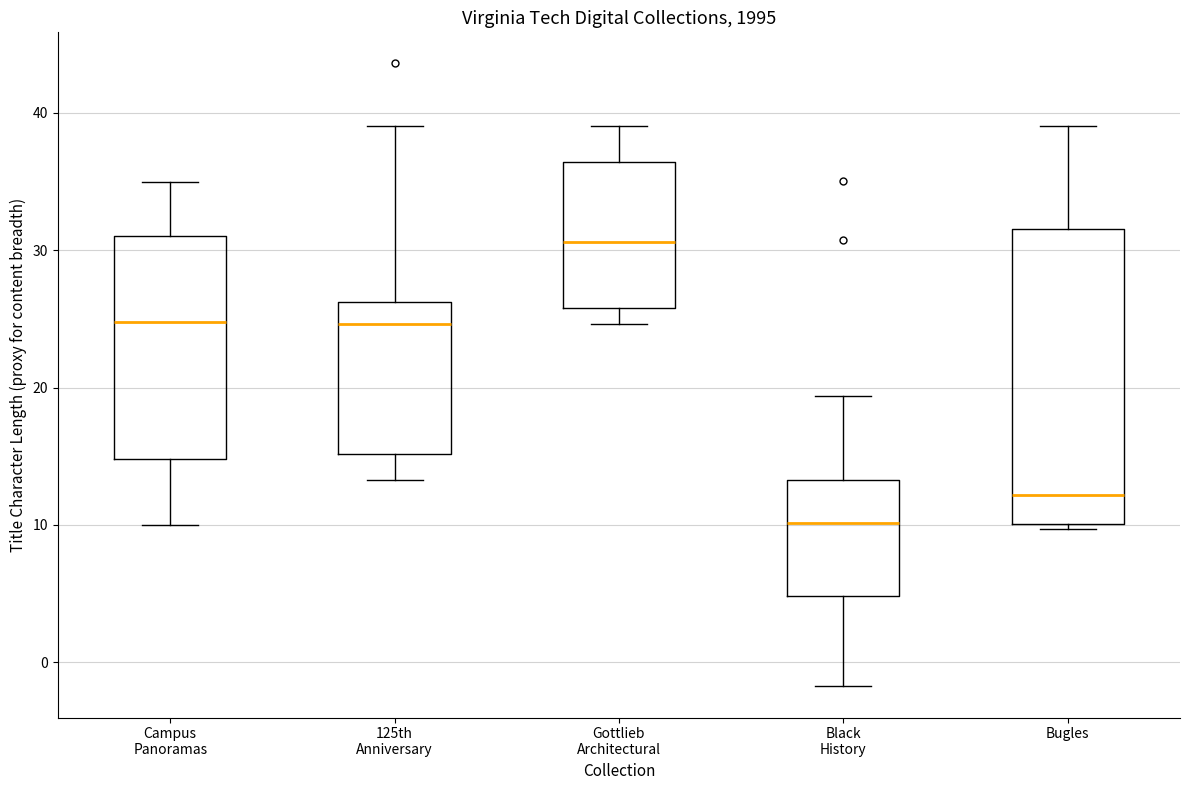

Where does the lower whisker of the box for 125th Anniversary end on the y-axis? The values are not printed on the chart, so give them approximately, as read against the axis.

13